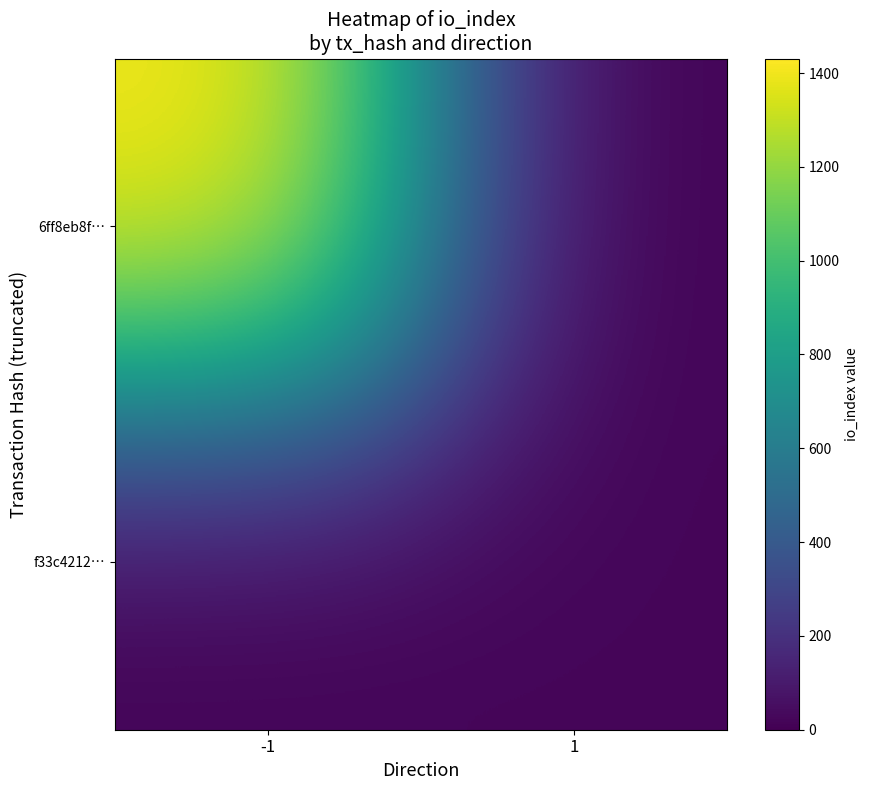

At which category is the sum across all series the highest?

-1